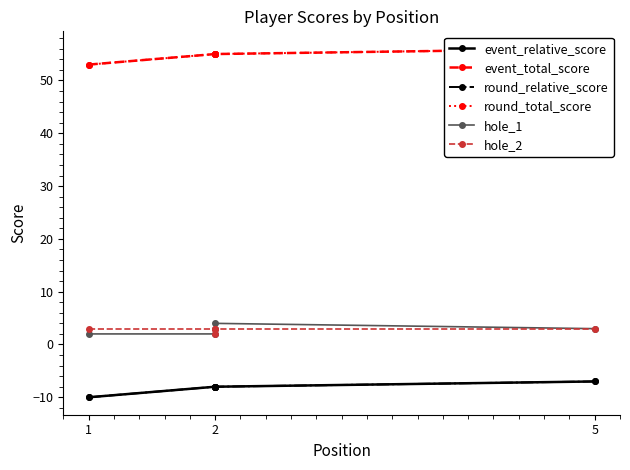

What is the value of the round_total_score point at the 3rd from the left?

55